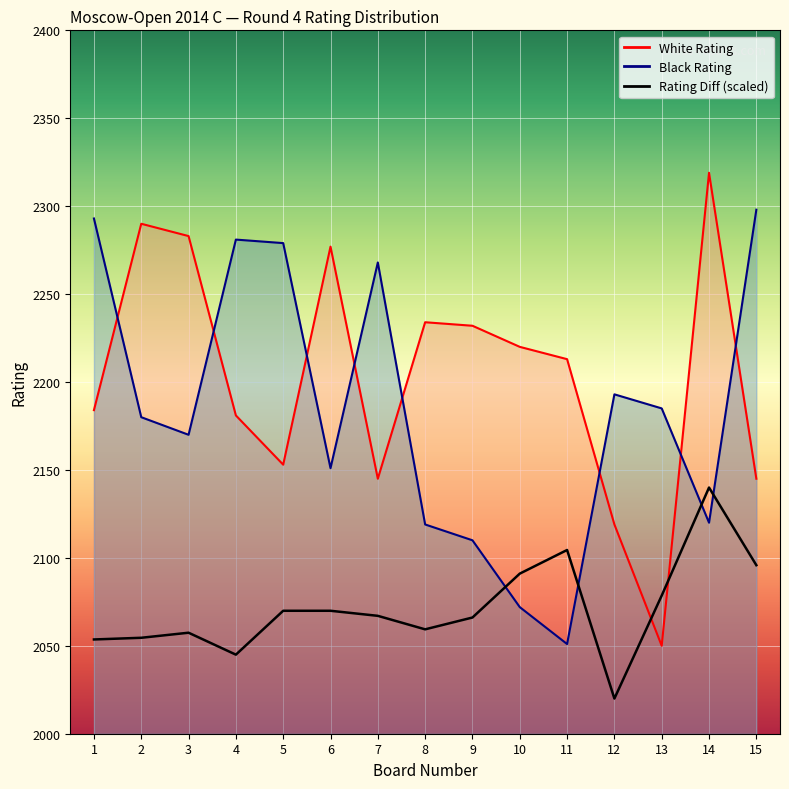

Approximately how many times larger is the value at 5 compared to 14?

1.0